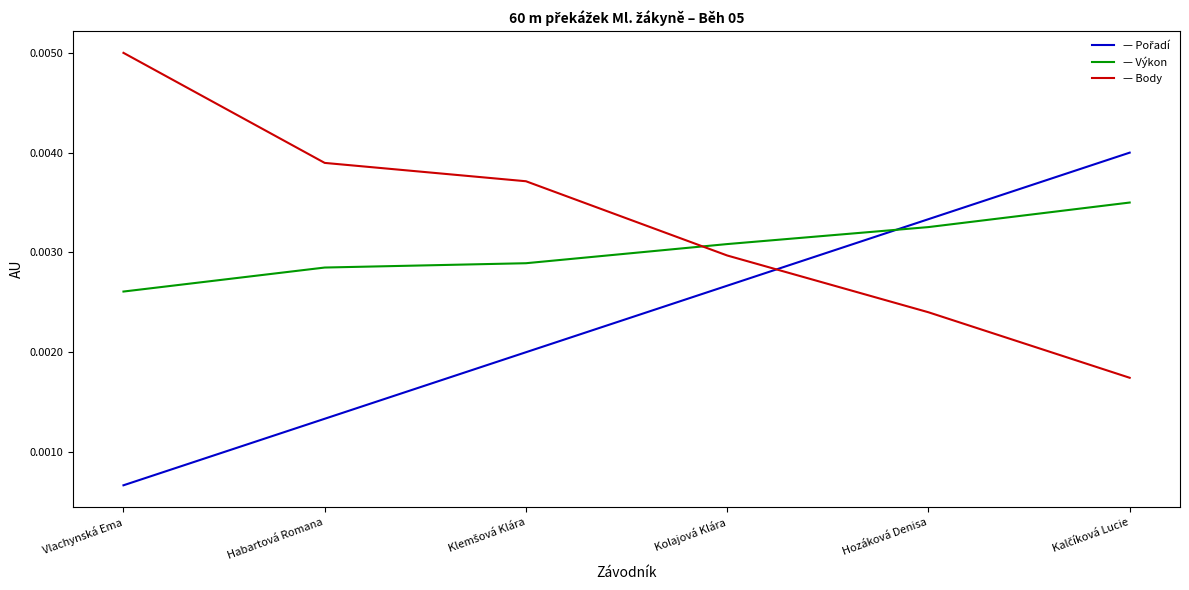

Which label corresponds to the largest value in the chart?

Vlachynská Ema